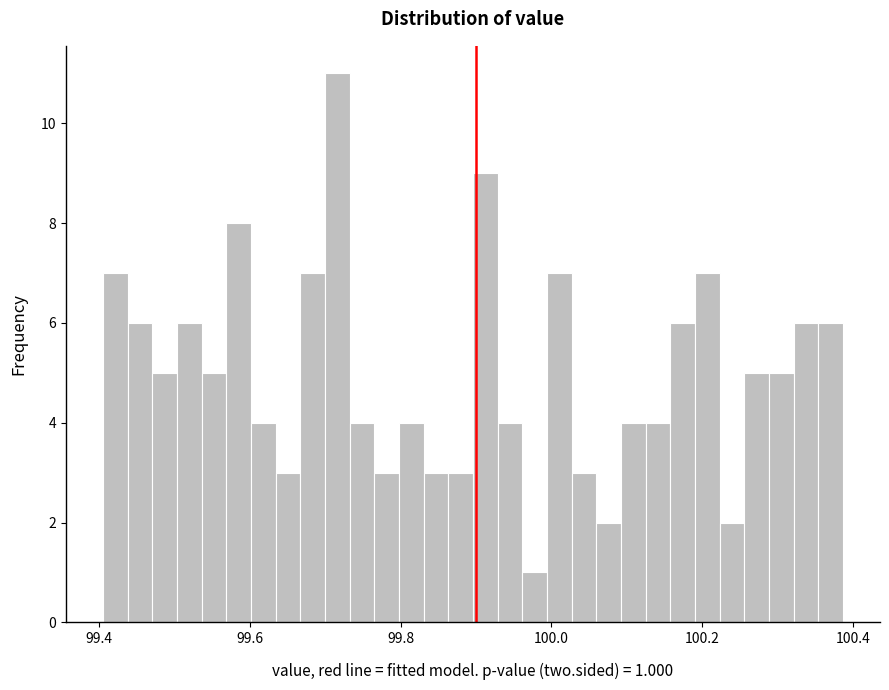

Read against the x-axis, roughly where is the centre of the tallest bar?

99.72